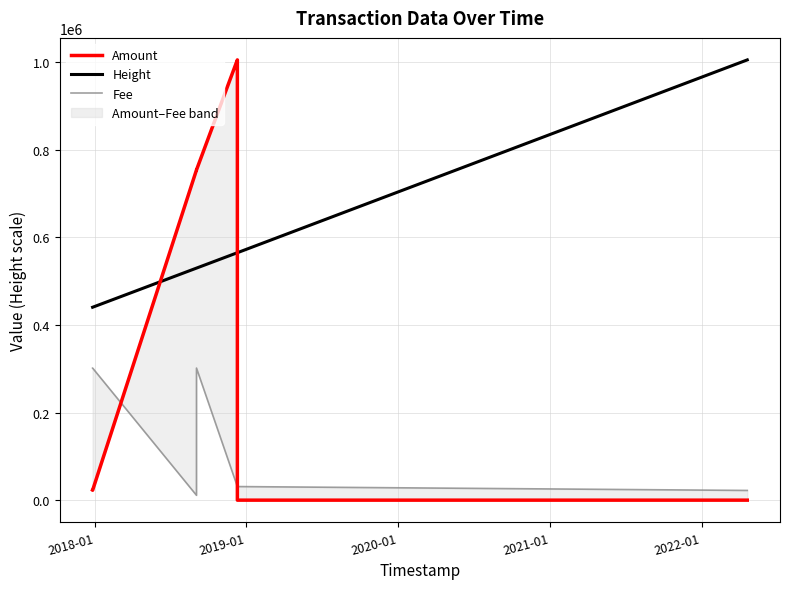

True or false: Amount and Height cross at least once.

True